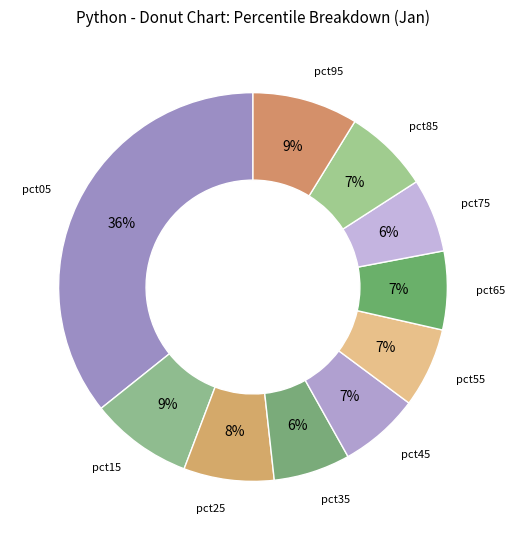

How many slices are in this pie chart?

10